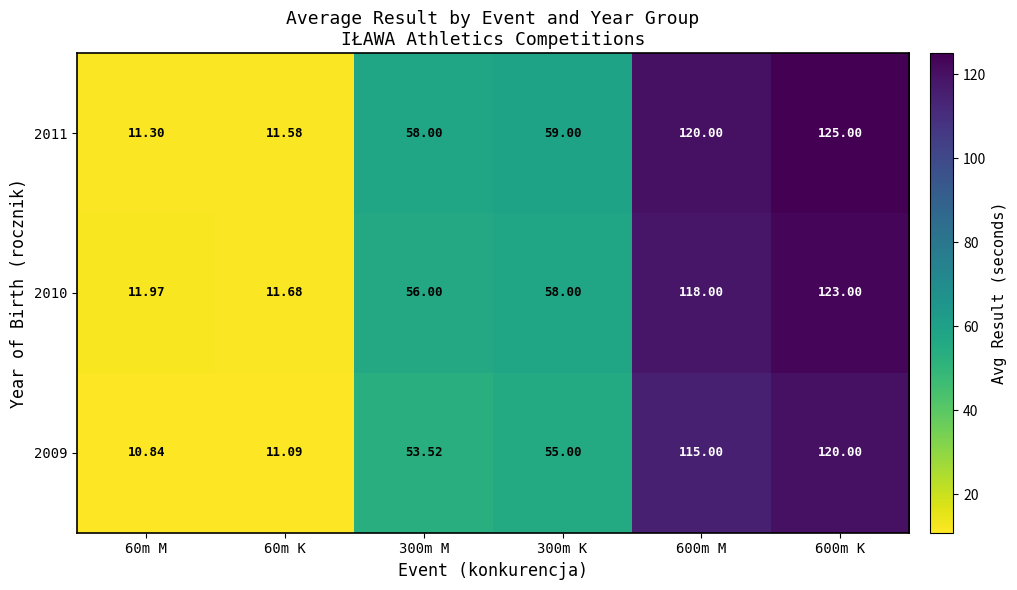

Count the number of data series in this chart.

3